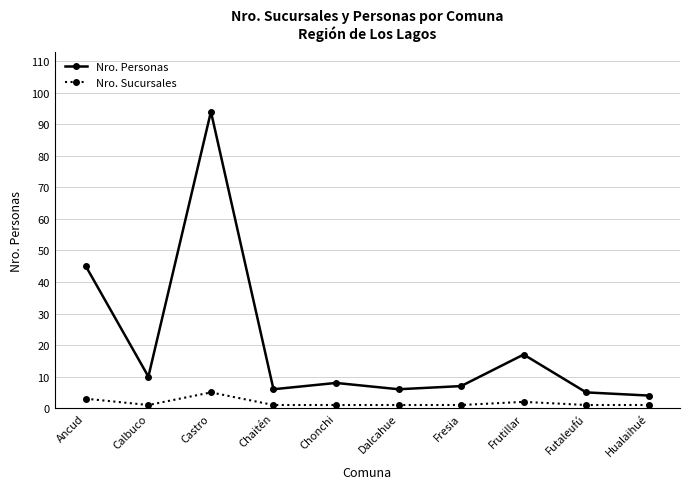

What are all the series names shown in the legend?

Nro. Personas, Nro. Sucursales